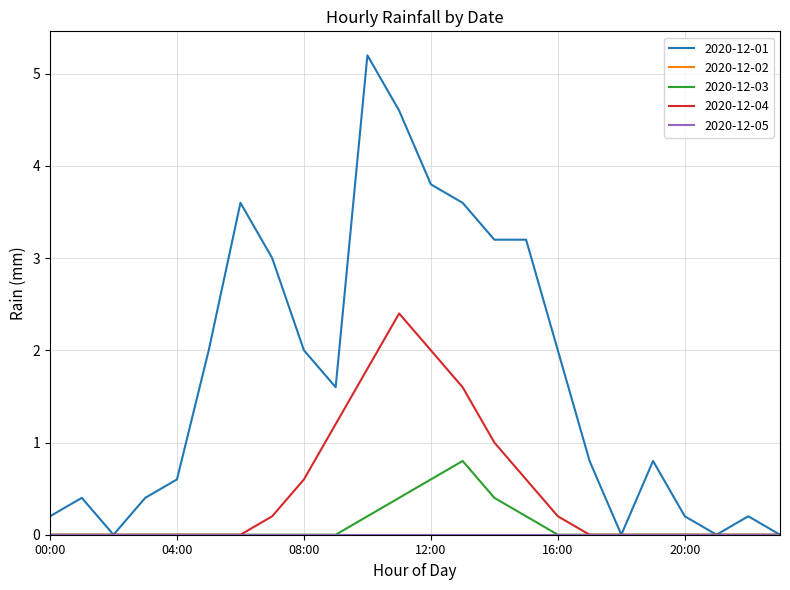

Which series has the largest total across all categories?

2020-12-01